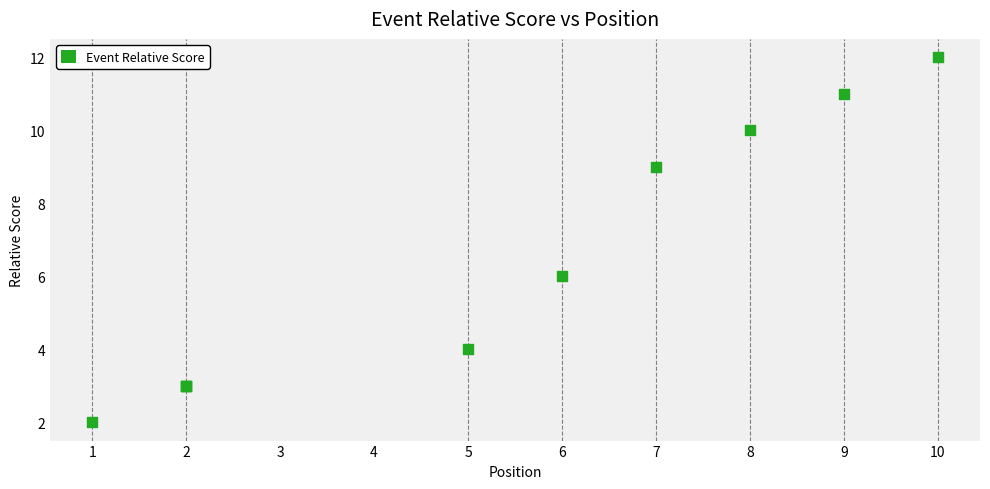

What Y value in the scatter plot is closest to 7?

6